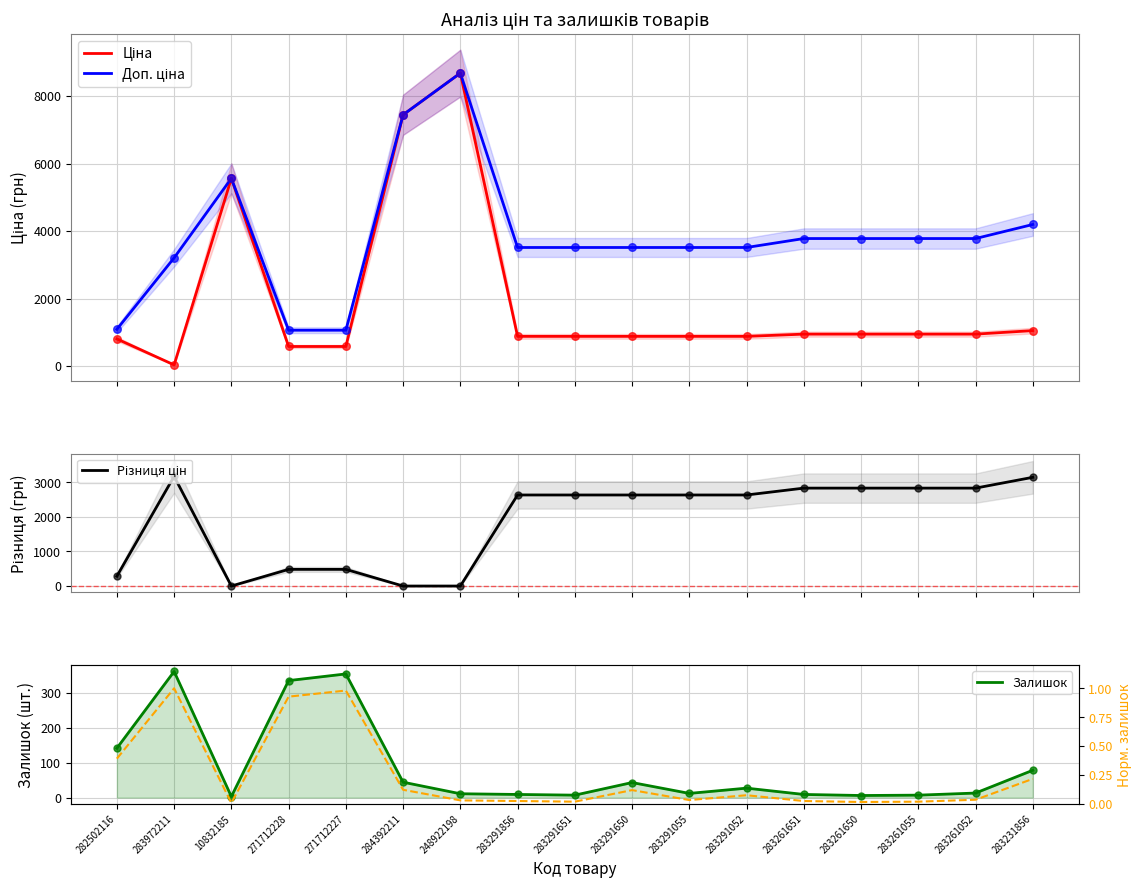

Which series has the widest spread of Y values?

Ціна